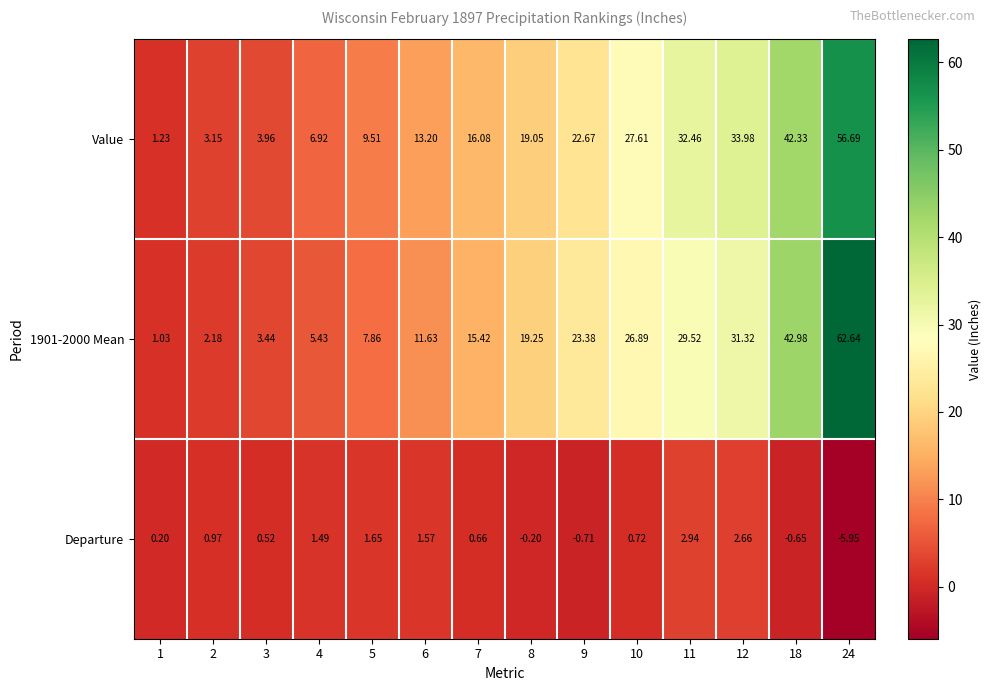

Which series has the largest total across all categories?

Value